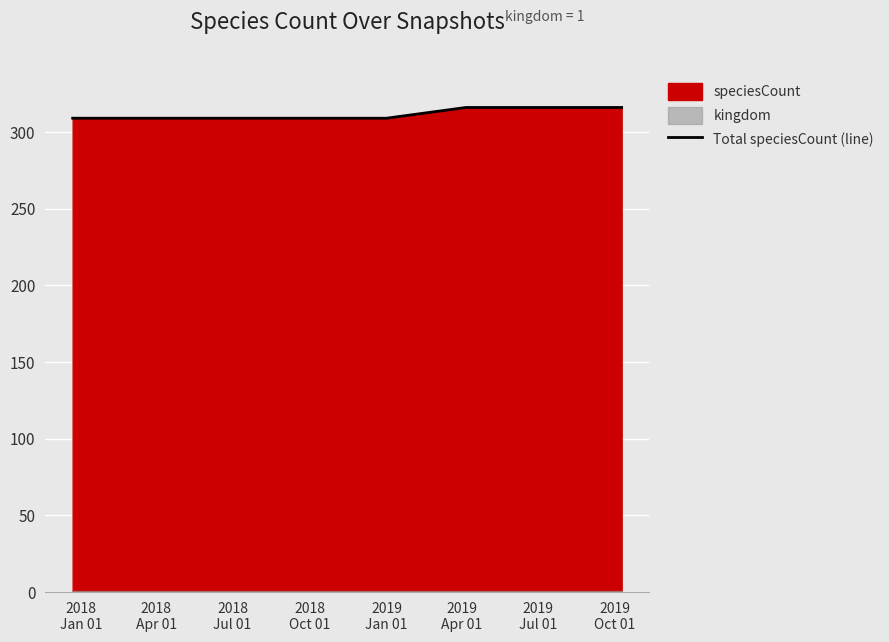

What position from the left is 2019
Oct 01?

8